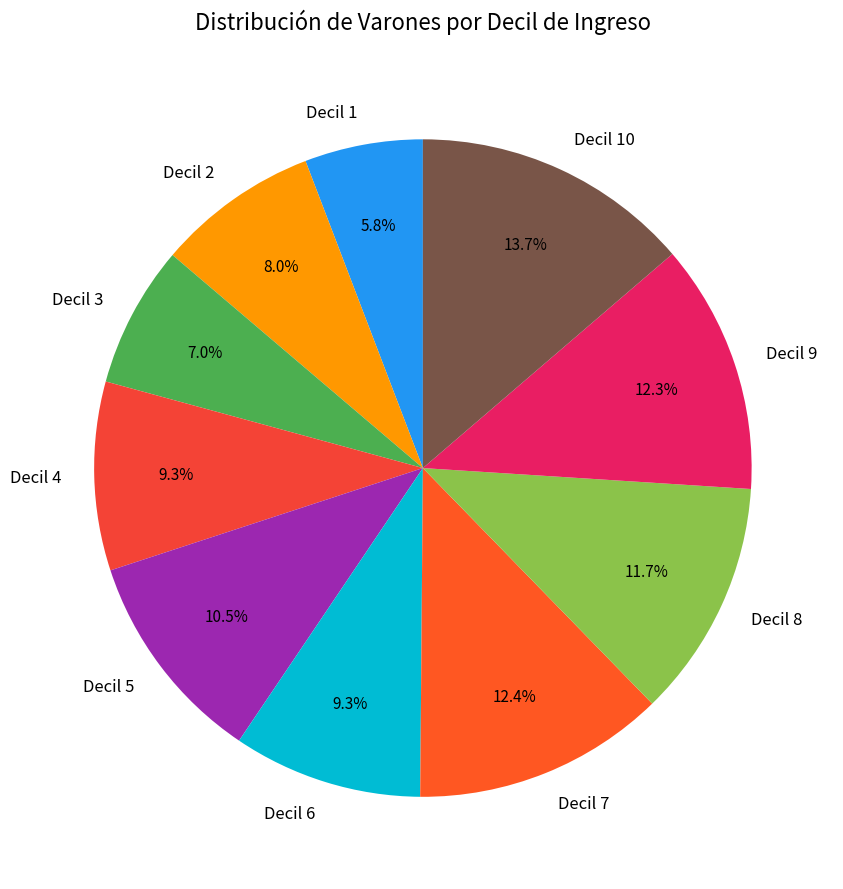

Does any single category account for the majority?

No